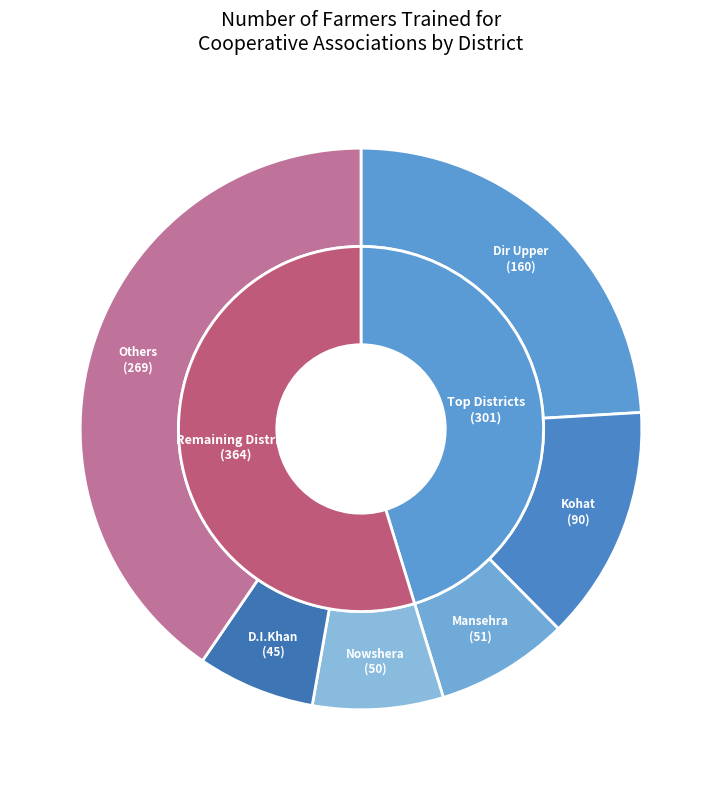

Is it true that Nowshera is 8% of the pie?

True